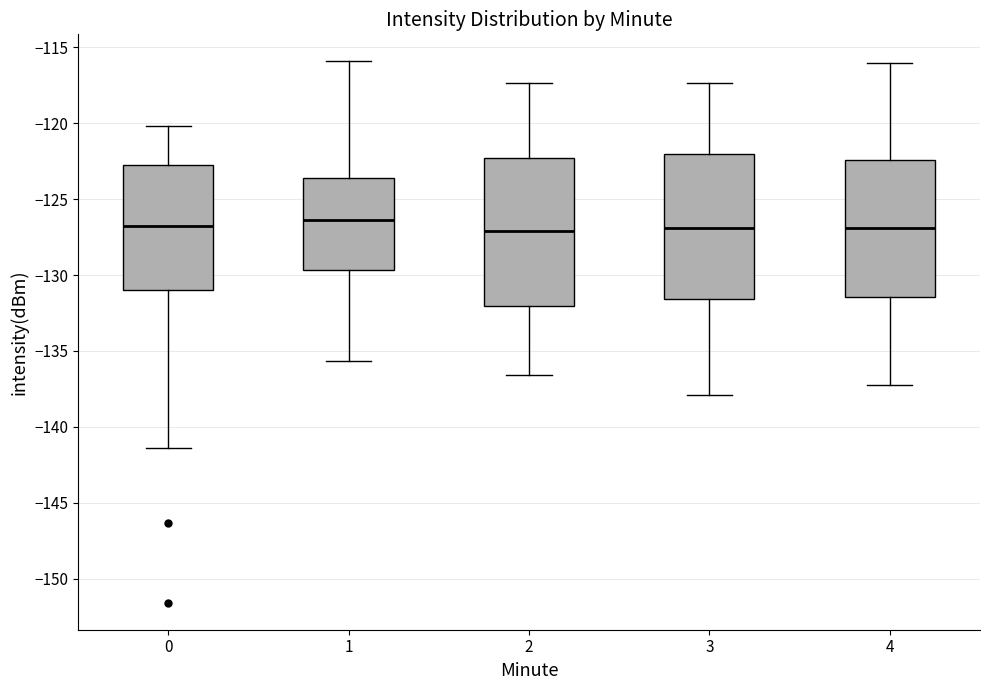

Reading left to right, read every box against the y-axis: the position of its median line, the range the box covers, and the ends of its whiskers. The values are not printed on the chart, so give them approximately, as read against the axis.

0: median -127.0, box -131.0 to -123.0, whiskers -141.5 to -120.0
1: median -126.5, box -129.5 to -123.5, whiskers -135.5 to -116.0
2: median -127.0, box -132.0 to -122.5, whiskers -136.5 to -117.5
3: median -127.0, box -131.5 to -122.0, whiskers -138.0 to -117.5
4: median -127.0, box -131.5 to -122.5, whiskers -137.0 to -116.0